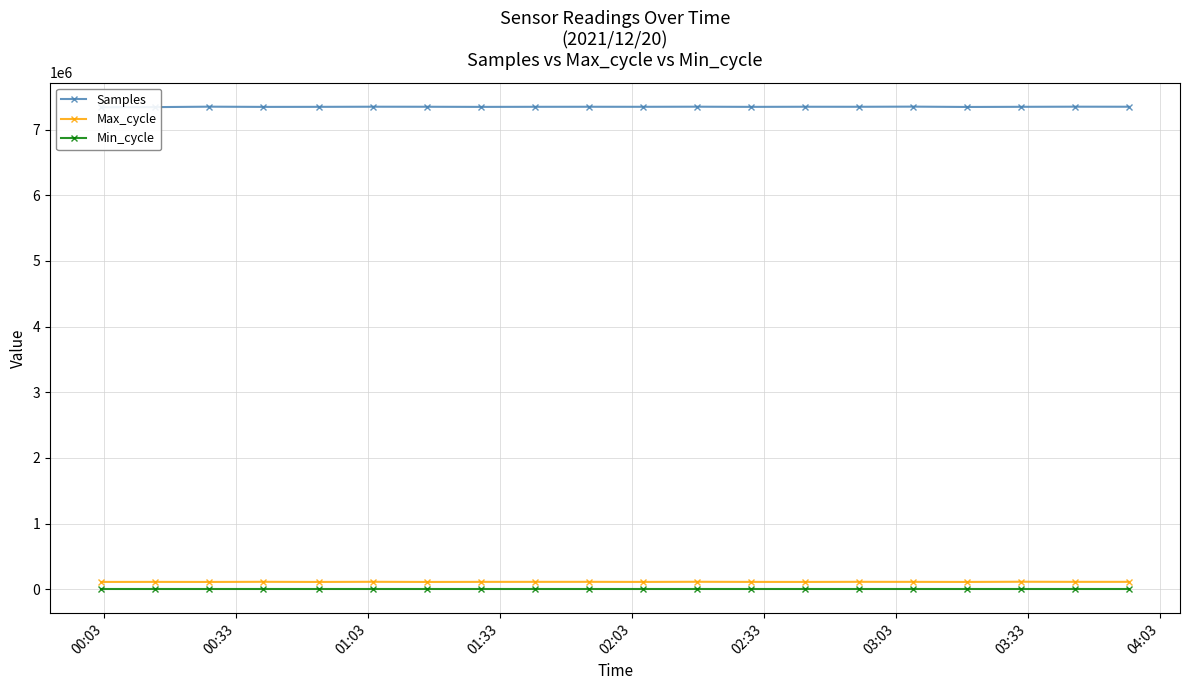

True or false: Min_cycle and Max_cycle intersect in this chart.

False